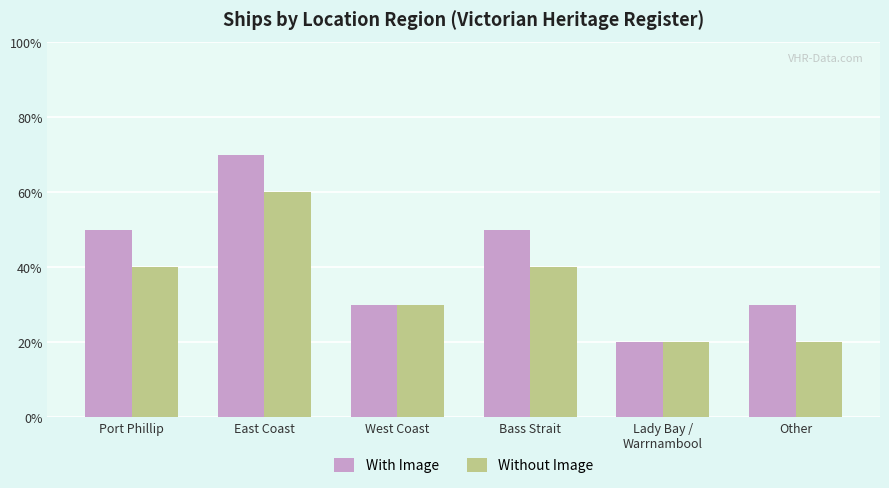

Which series has the largest range (max minus min)?

With Image